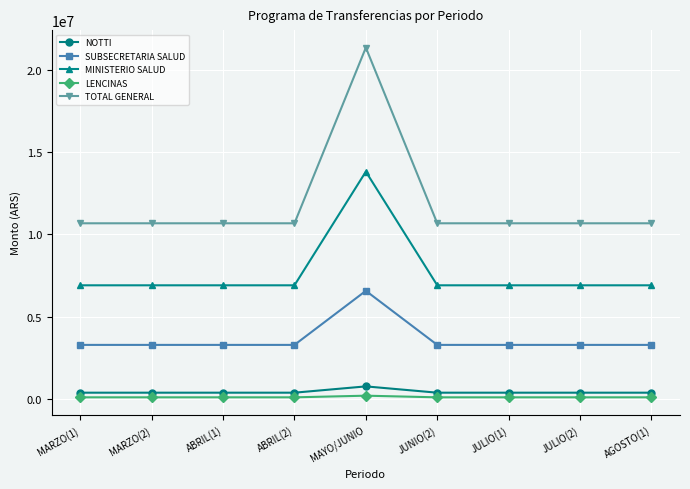

In TOTAL GENERAL, how many points are higher than both neighbors (excluding endpoints)?

1